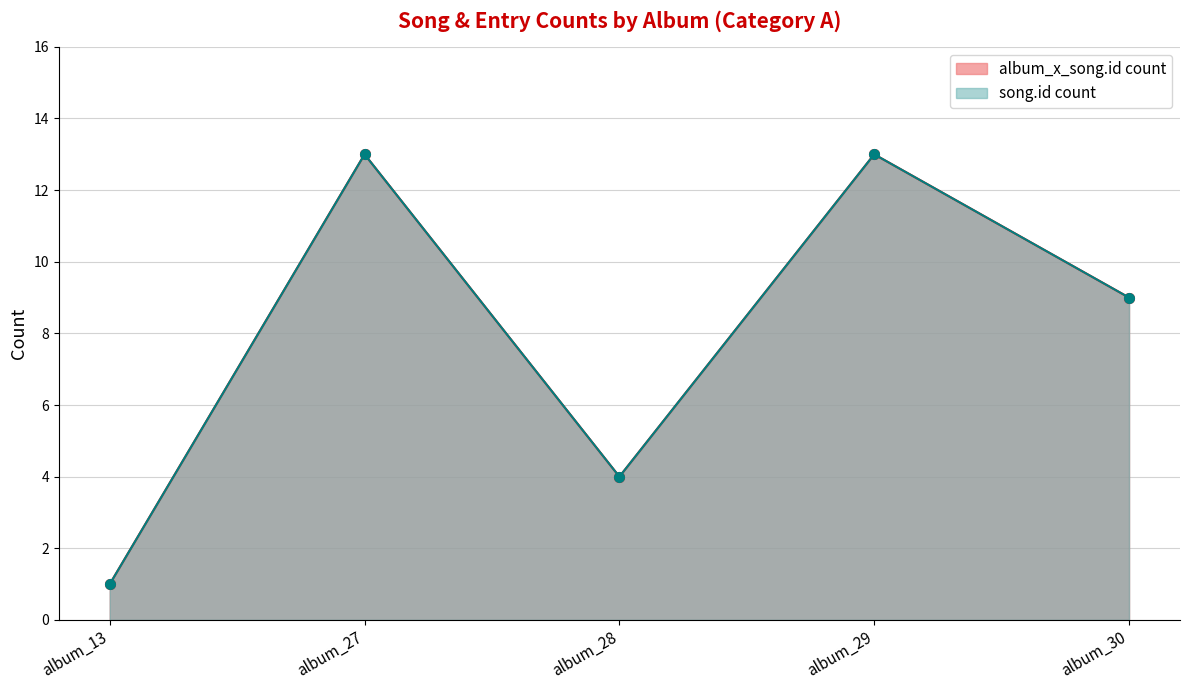

What is the difference between the maximum and minimum values in the album_x_song.id count series?

12